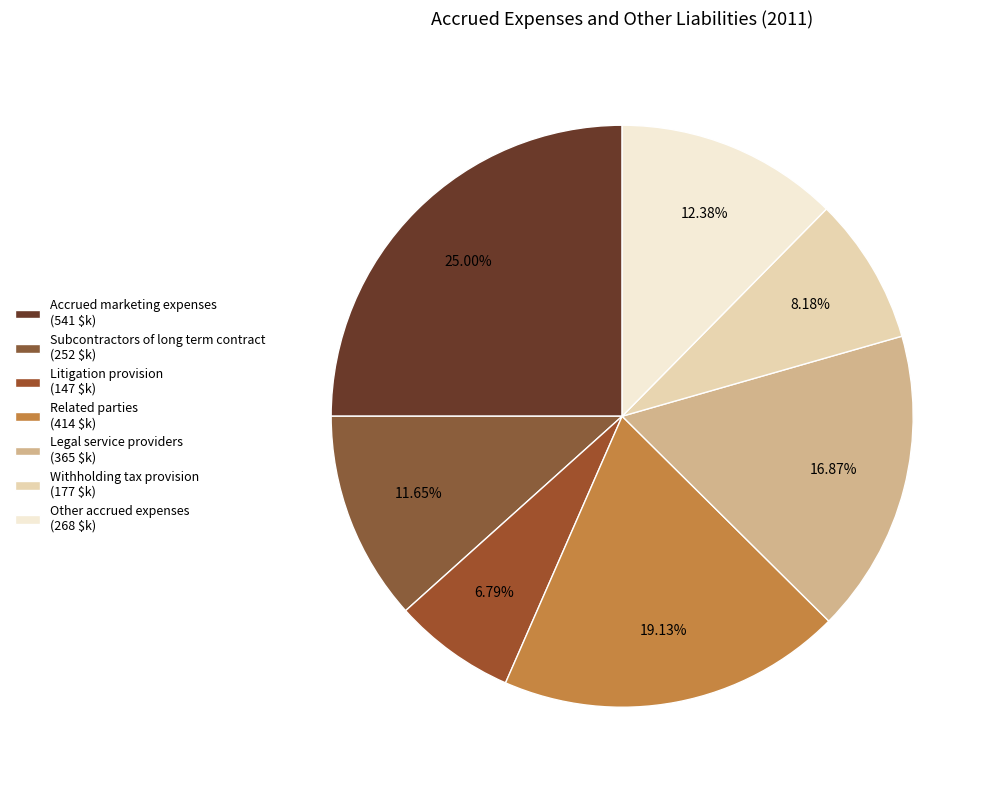

To the nearest percent, what percentage of the pie is Other accrued expenses?

12%